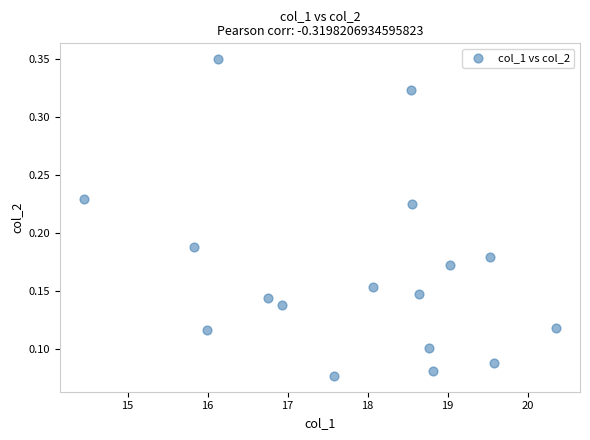

What is the range of X values (max minus min)?

5.9